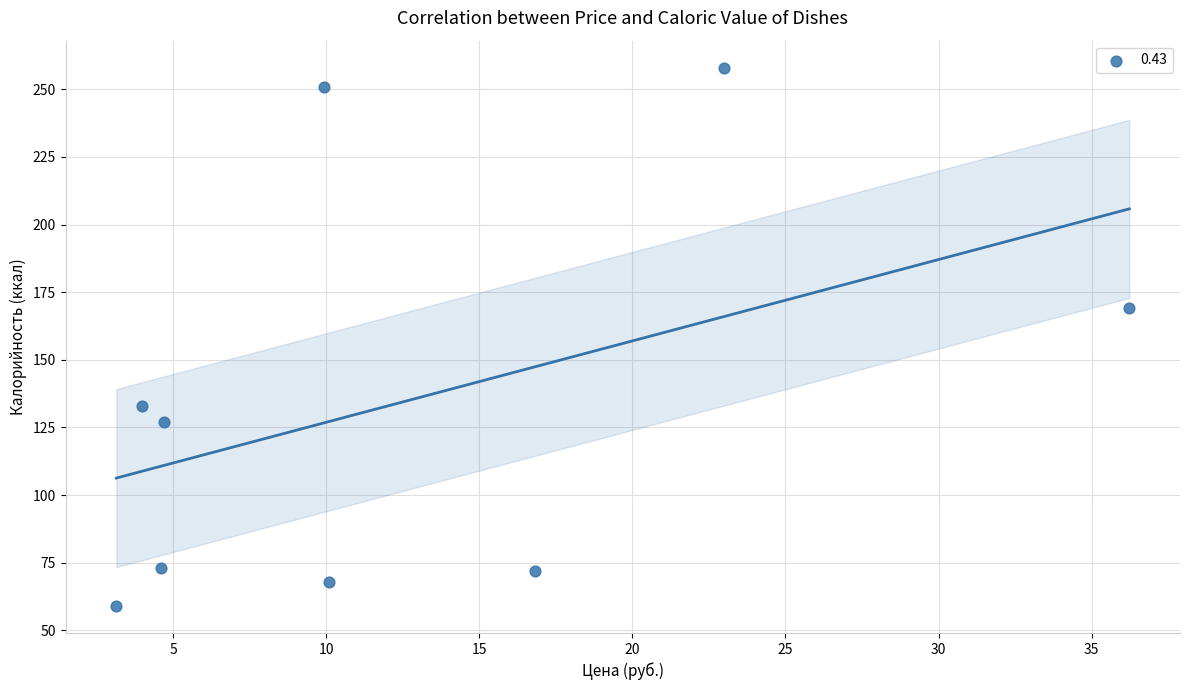

What Y value in the scatter plot is closest to 158?

169